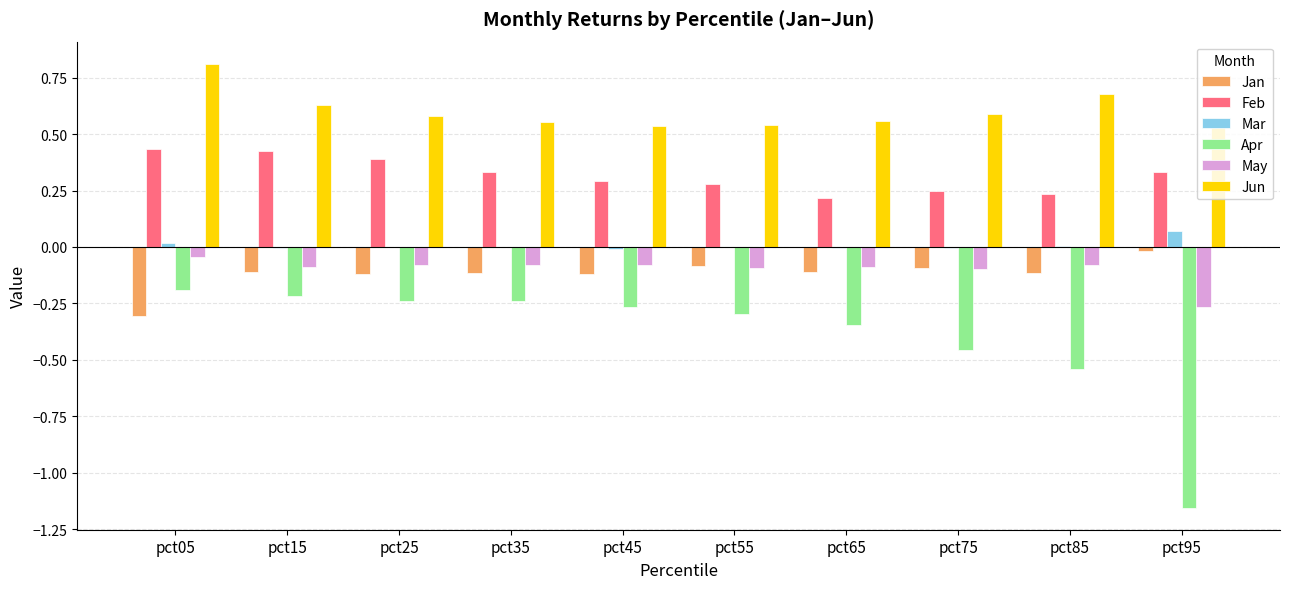

Is the value of Feb at pct35 greater than the value of May at pct05?

Yes